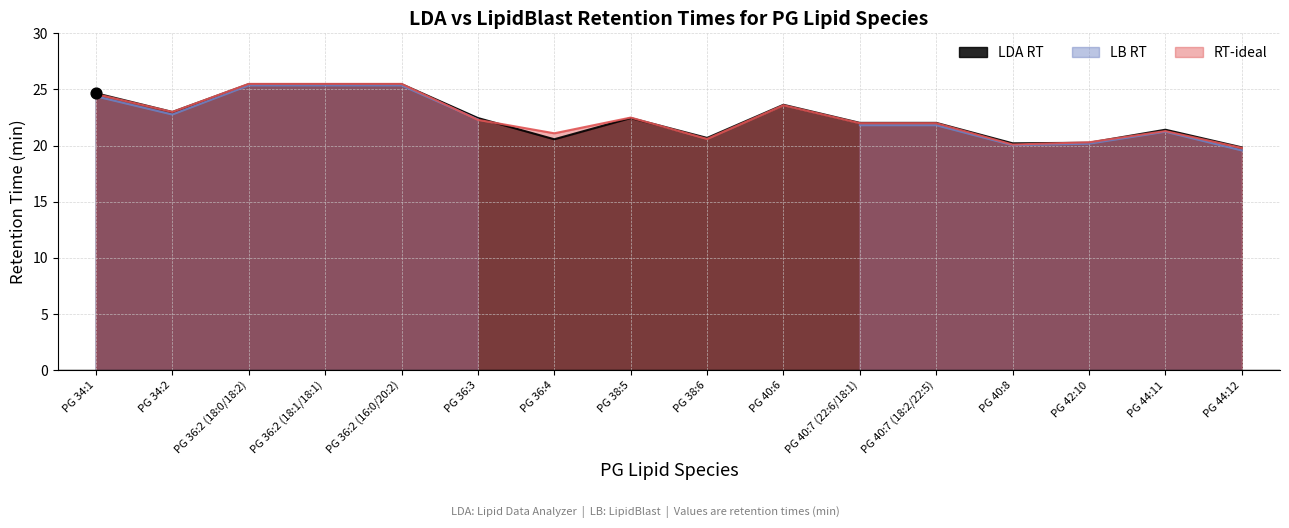

Is the value of RT-ideal at PG 36:4 greater than the value of LDA RT at PG 40:7 (22:6/18:1)?

No